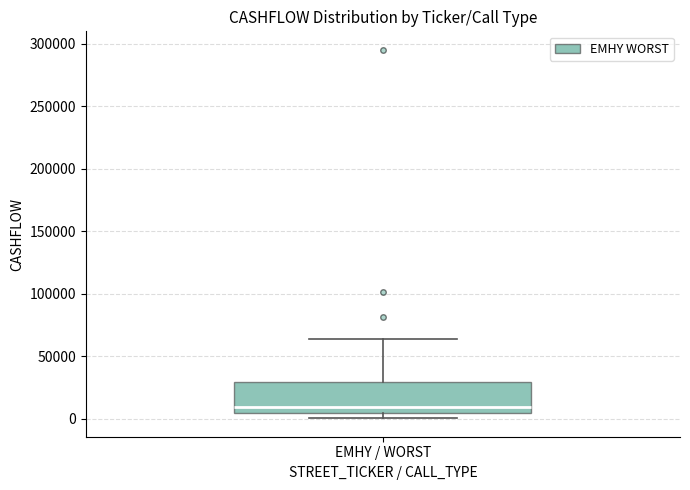

Read this box plot against the y-axis: the position of the median line, the range covered by the box, and the ends of both whiskers. The values are not printed on the chart, so give them approximately, as read against the axis.

median 10000, box 5000 to 30000, whiskers 0 to 65000